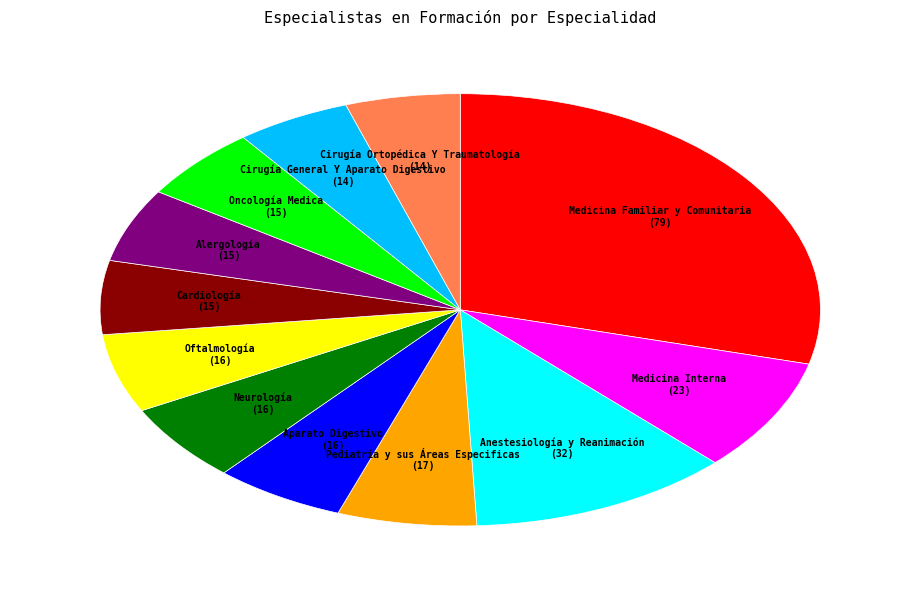

Is there any slice that represents more than half of the pie?

No